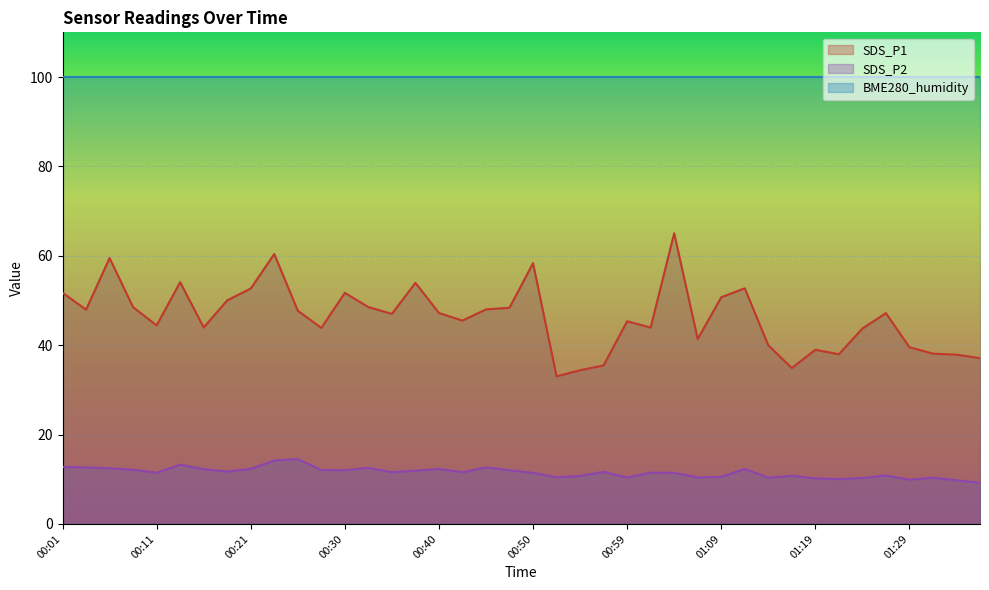

What is the value of the SDS_P2 point at the 40th from the left?

9.2